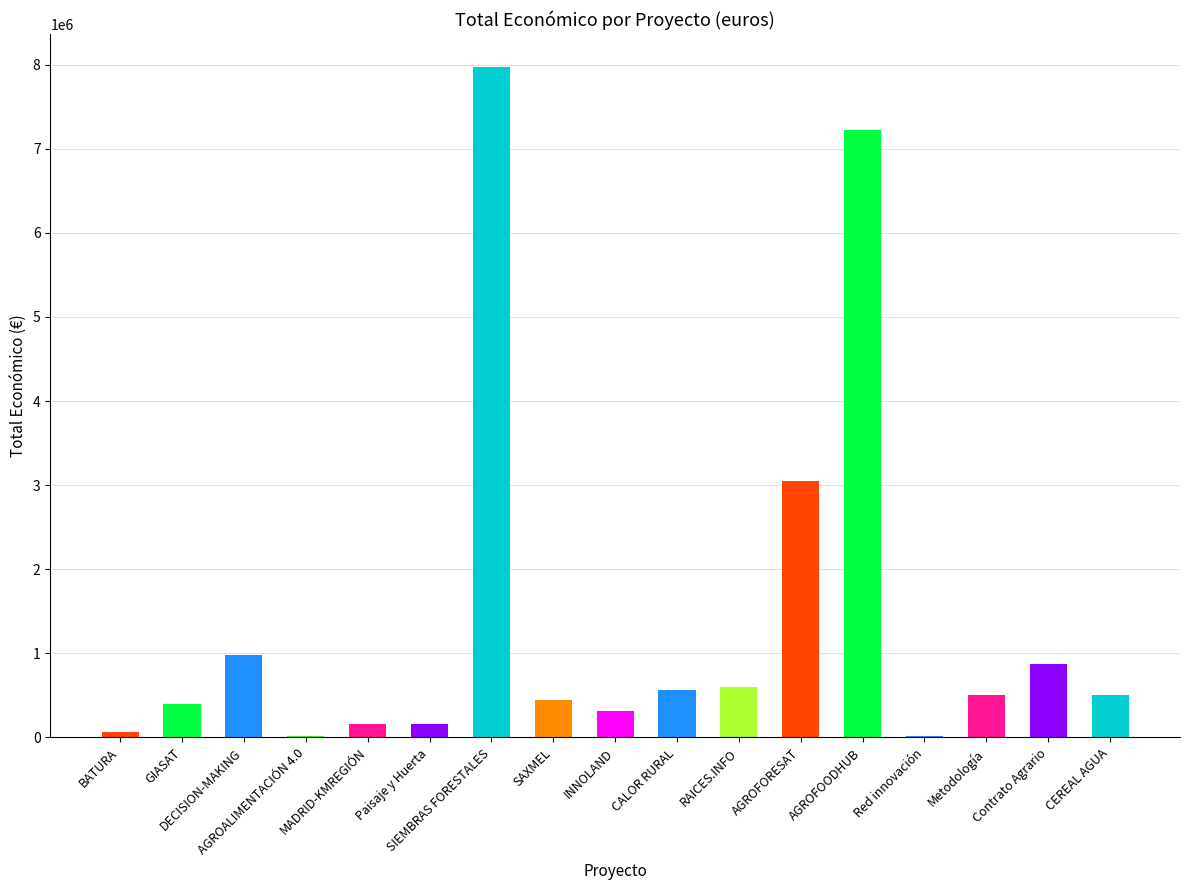

How many data points are less than 498819?

8